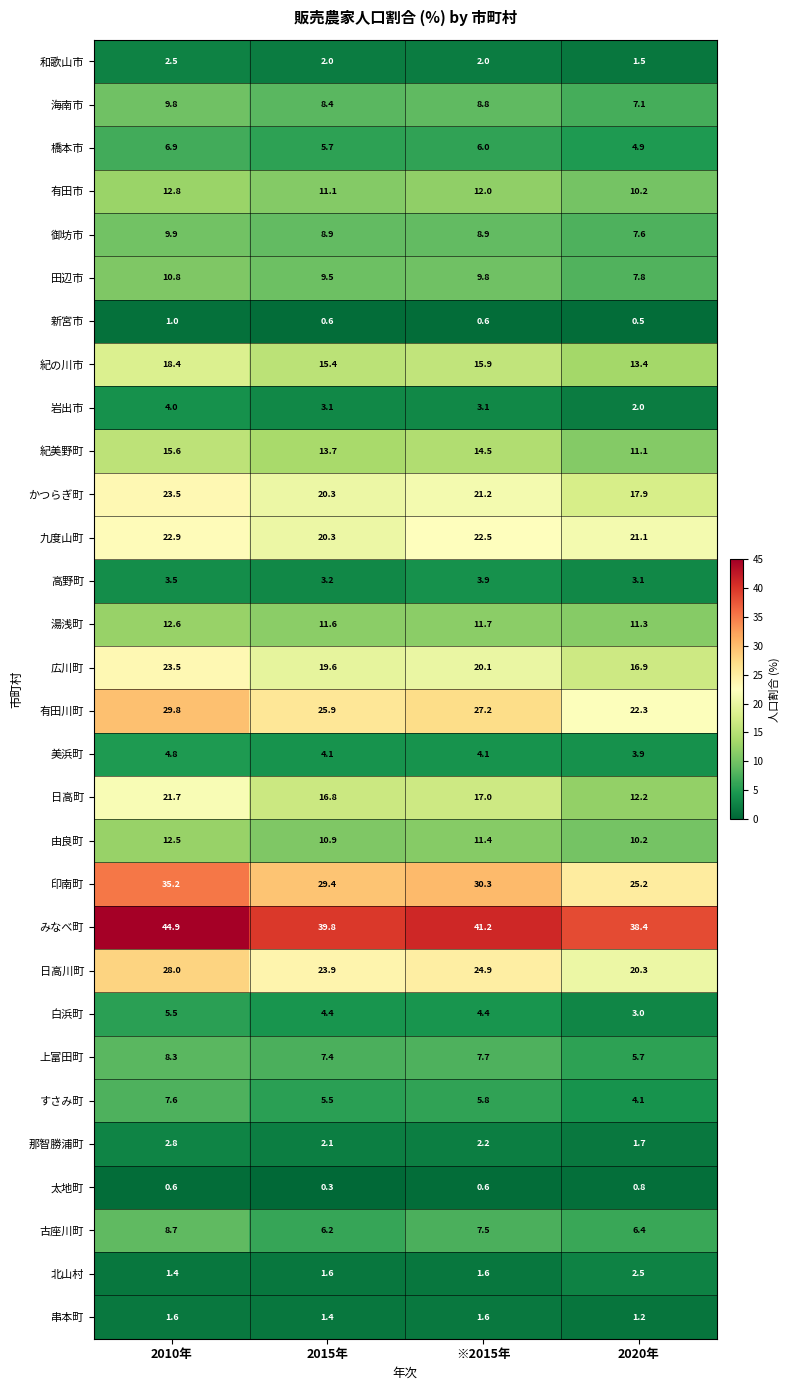

At which category is the sum across all series the highest?

2010年